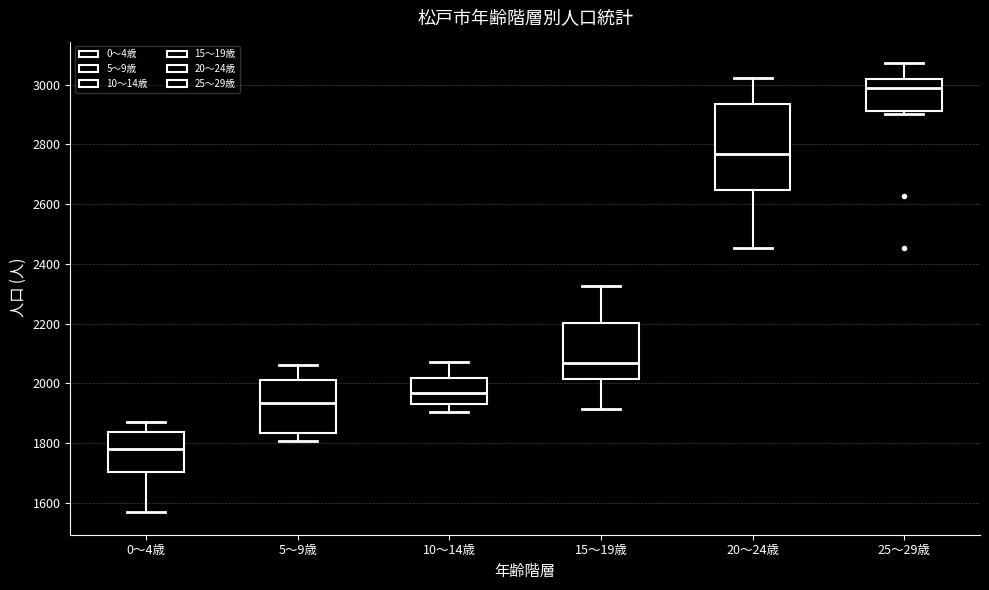

Which box's median line is the lowest?

0～4歳